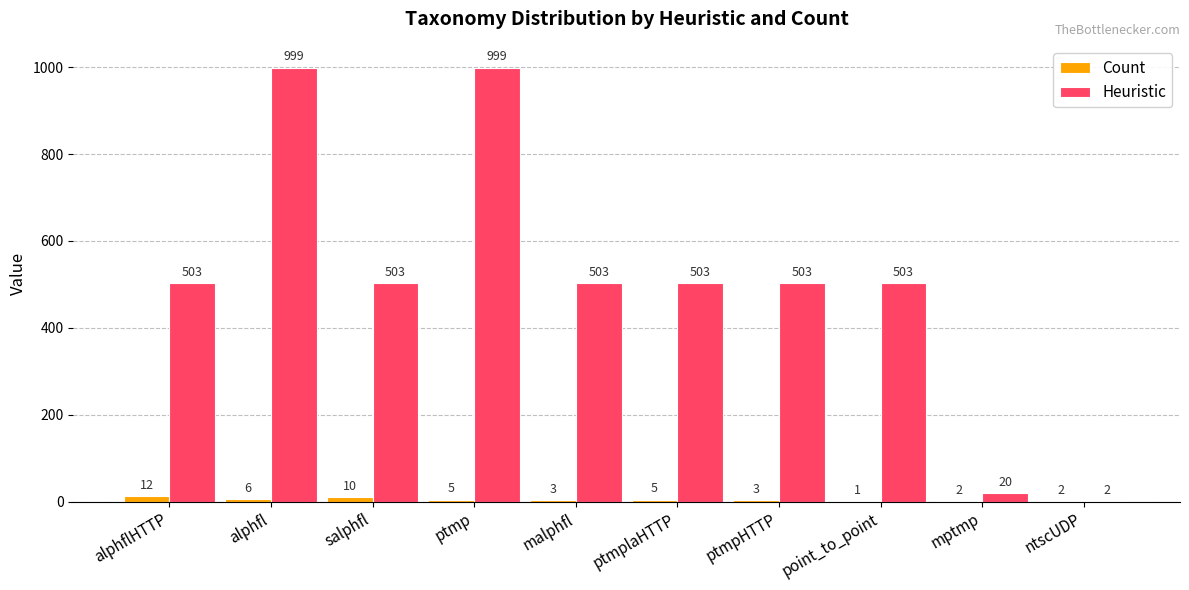

What is the sum of all Count values?

49